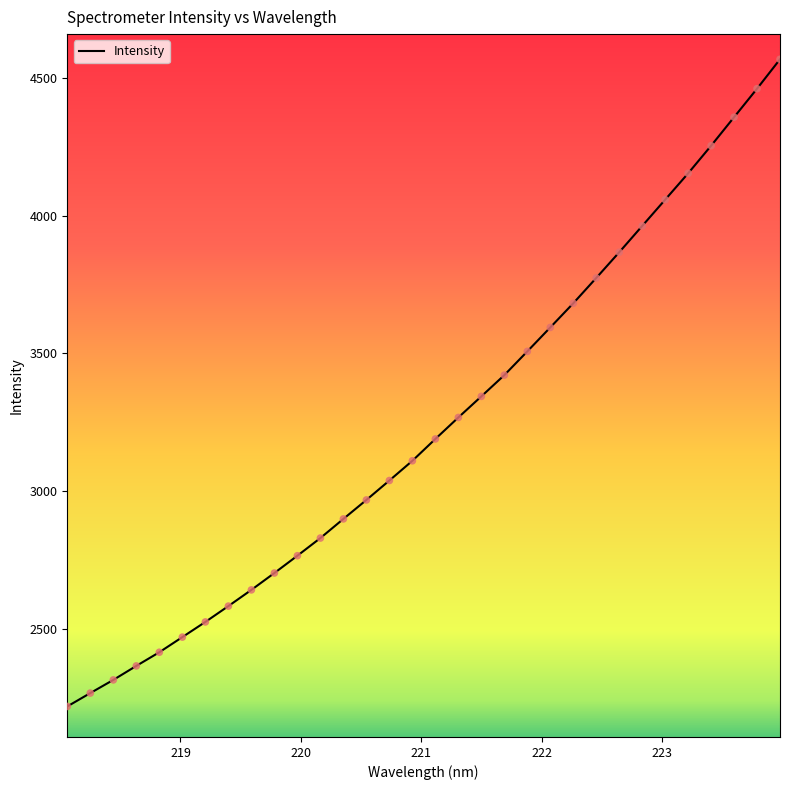

What is the difference between the maximum and minimum values?

2350.7